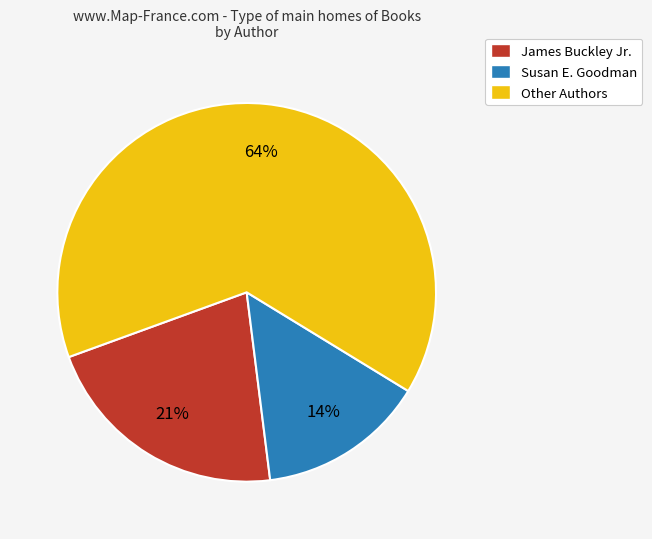

To the nearest percent, what is the average slice percentage?

33%